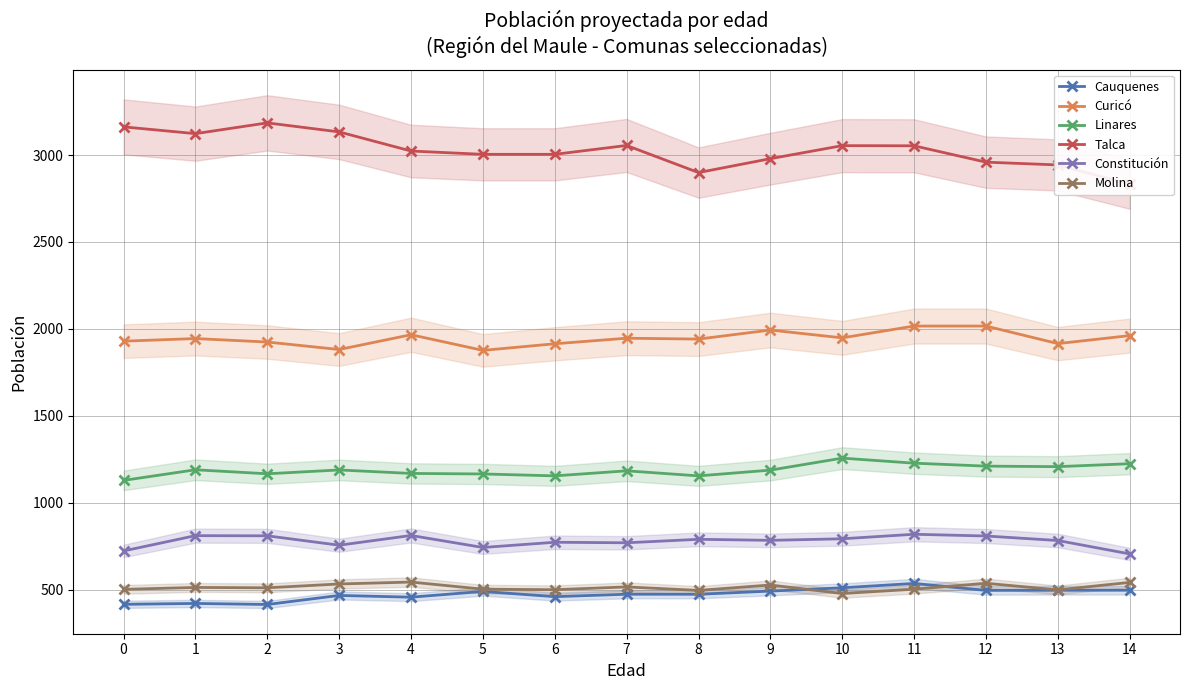

How many values in the Cauquenes series exceed 473?

7